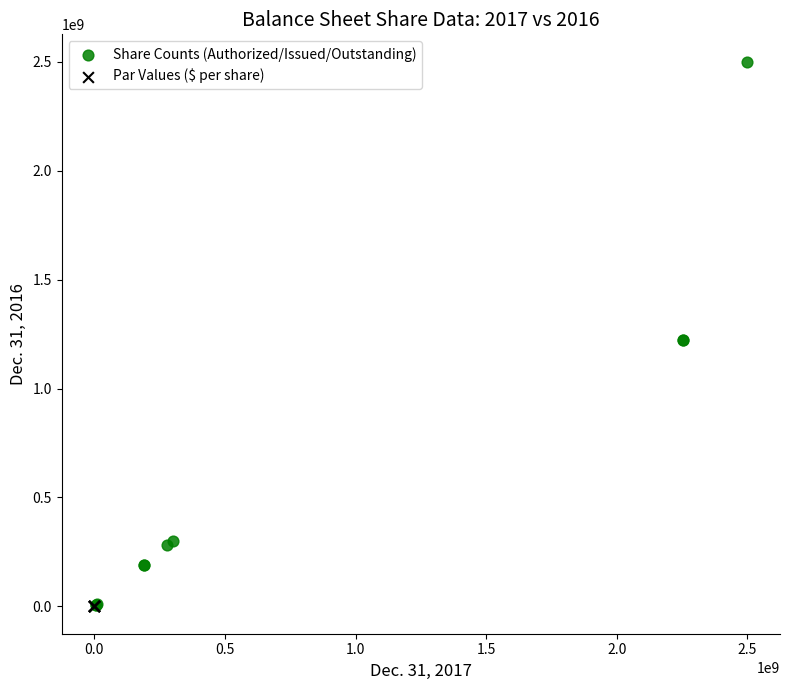

Which series reaches the maximum Y coordinate?

Share Counts (Authorized/Issued/Outstanding)